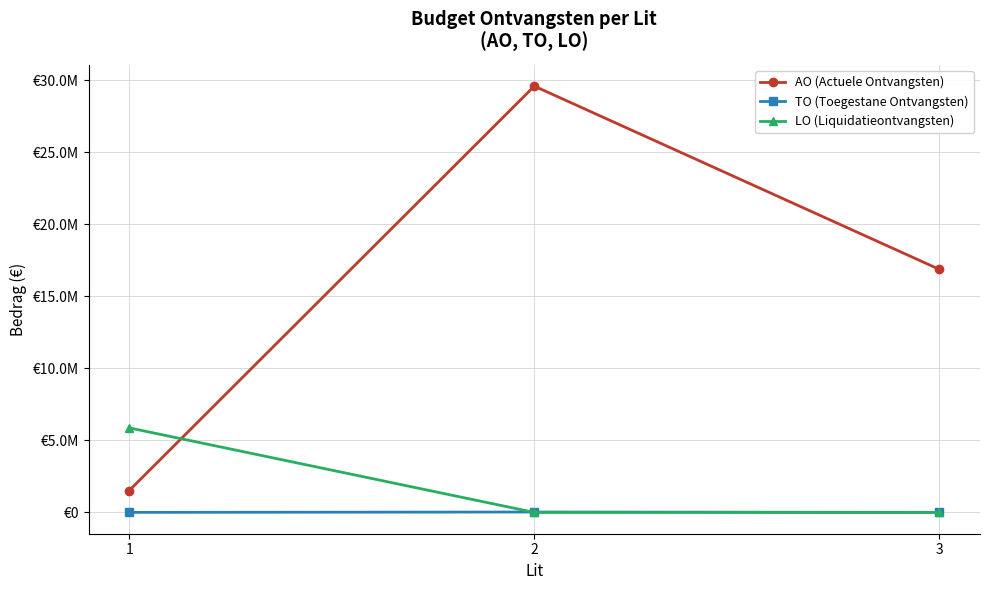

Does the chart have visible grid lines?

Yes